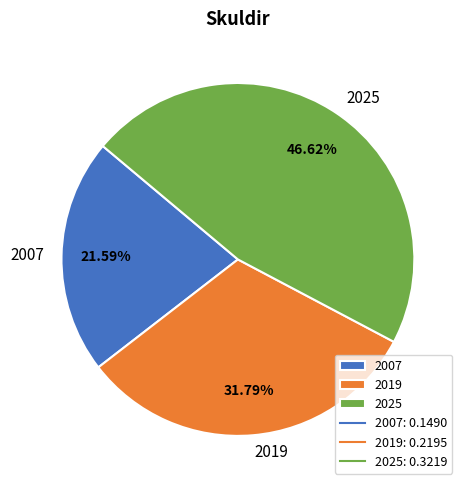

What percentage is the 2007 slice, to the nearest percent?

22%